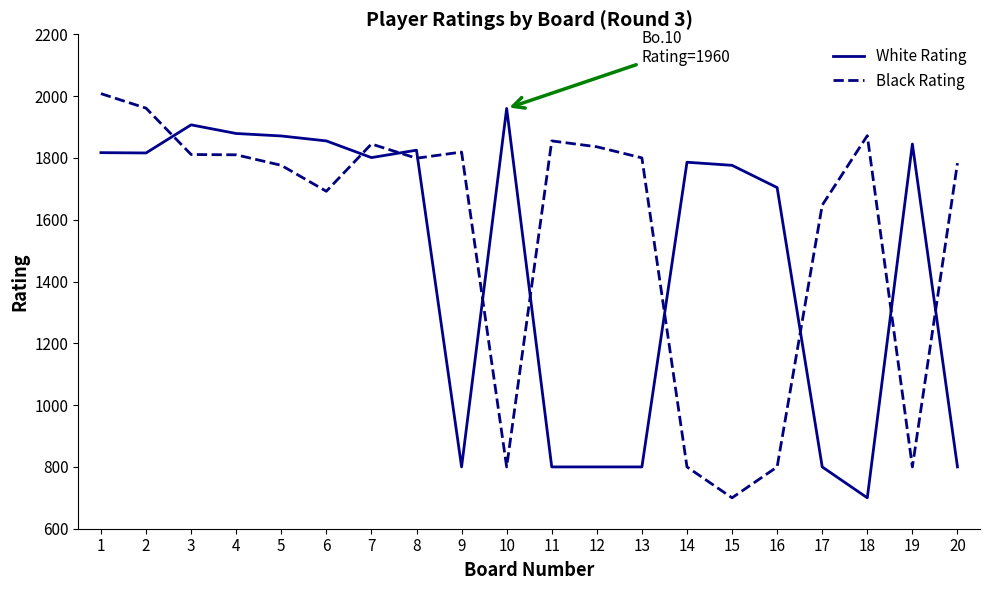

What is the spread (max minus min) of values at 17?

847